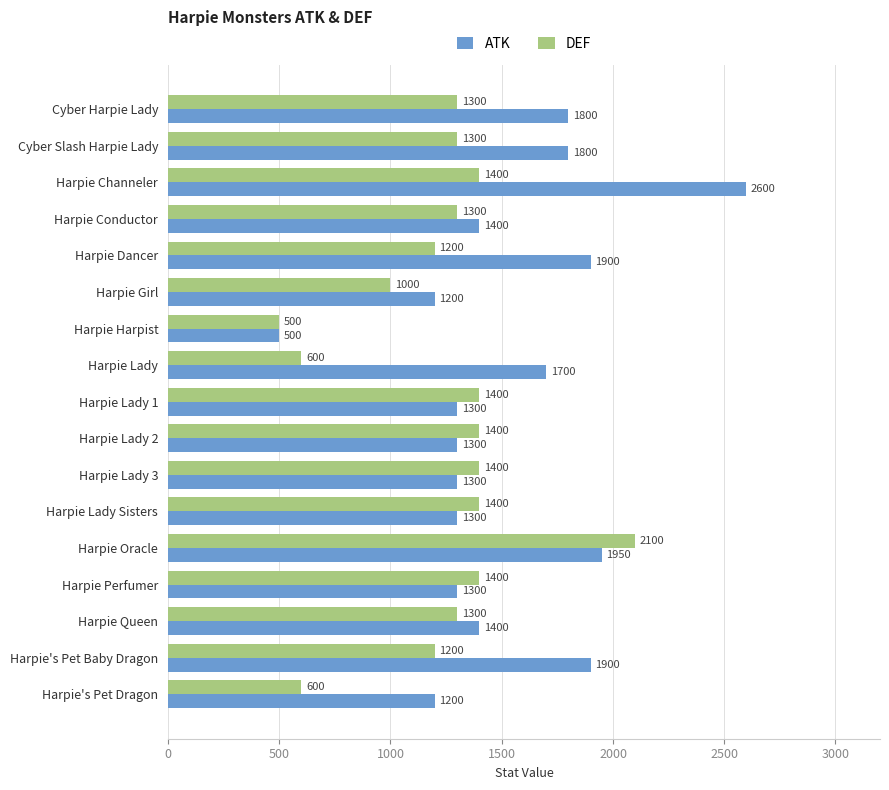

Is it true that ATK equals 2229 at Harpie Lady 1?

False